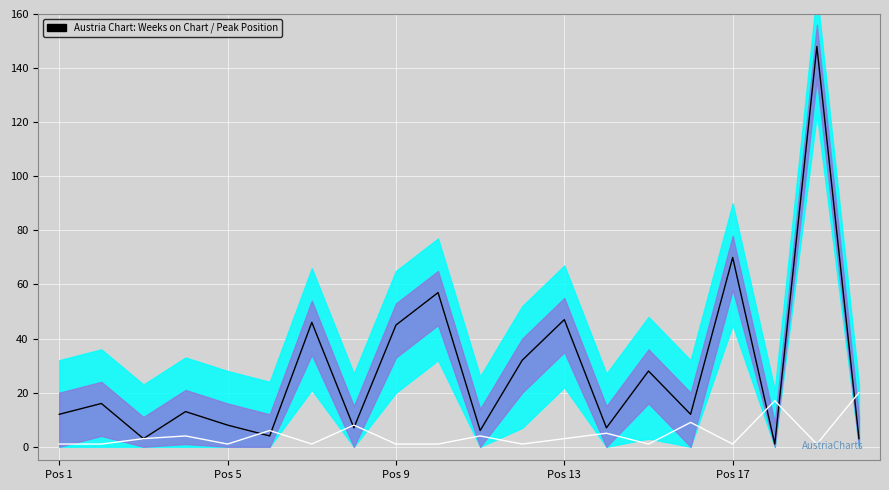

What is the lowest value of the Weeks on Chart series?

1